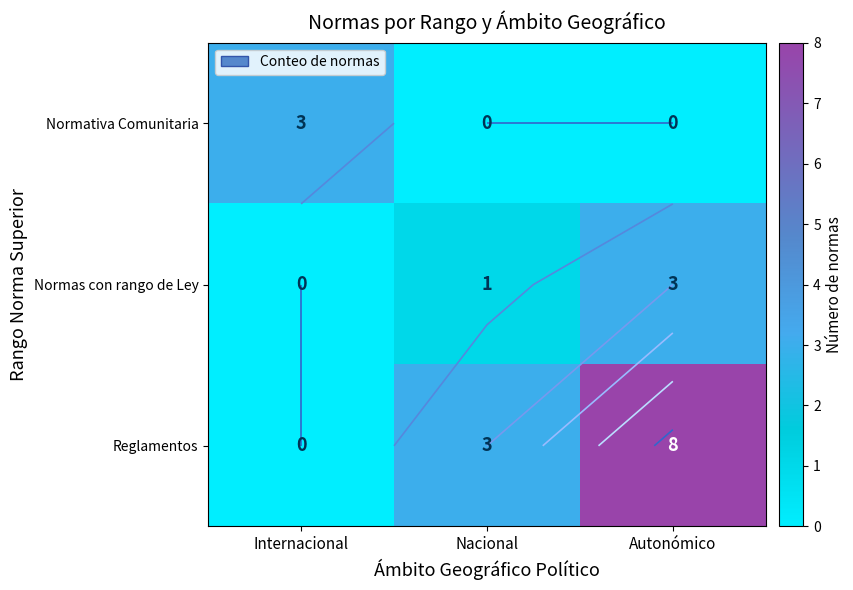

What is the average value of the Reglamentos series?

4